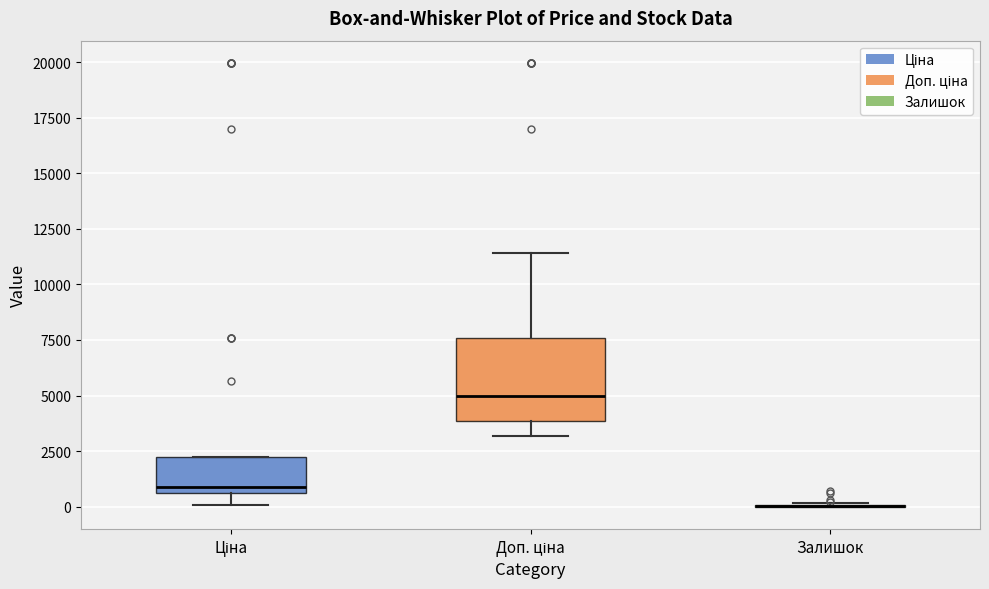

Reading left to right, read every box against the y-axis: the position of its median line, the range the box covers, and the ends of its whiskers. The values are not printed on the chart, so give them approximately, as read against the axis.

Ціна: median 1000, box 500 to 2000, whiskers 0 to 2000
Доп. ціна: median 5000, box 4000 to 7500, whiskers 3000 to 11500
Залишок: box collapsed to a line at 0, whiskers 0 to 0